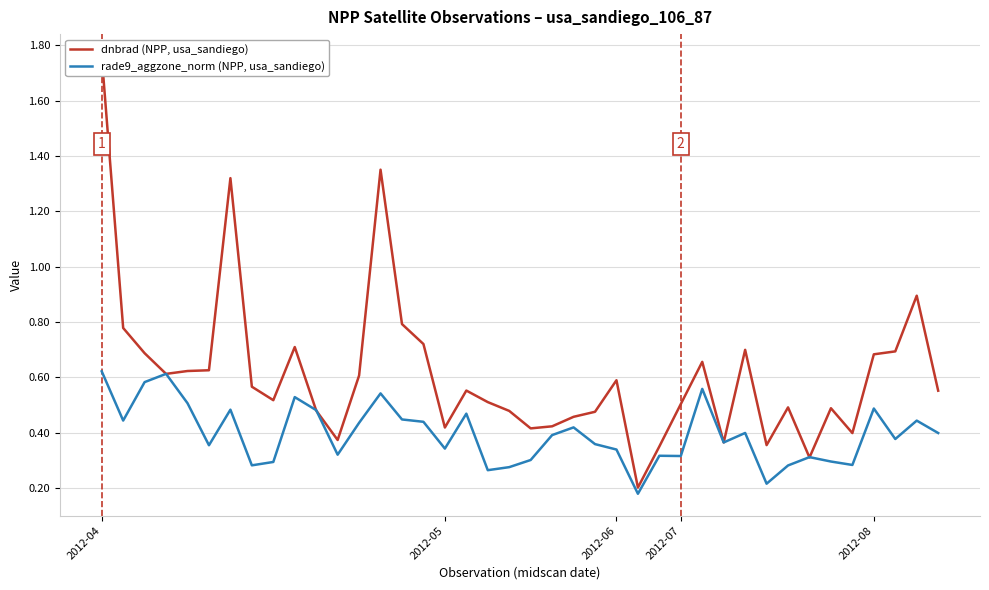

Reading left to right, transcribe all the data shown in this chart.

dnbrad (NPP, usa_sandiego): 1.8	0.8	0.7	0.6	0.6	0.6	1.3	0.6	0.5	0.7	0.5	0.4	0.6	1.4	0.8	0.7	0.4	0.6	0.5	0.5	0.4	0.4	0.5	0.5	0.6	0.2	0.4	0.5	0.7	0.4	0.7	0.4	0.5	0.3	0.5	0.4	0.7	0.7	0.9	0.6
rade9_aggzone_norm (NPP, usa_sandiego): 0.6	0.4	0.6	0.6	0.5	0.4	0.5	0.3	0.3	0.5	0.5	0.3	0.4	0.5	0.4	0.4	0.3	0.5	0.3	0.3	0.3	0.4	0.4	0.4	0.3	0.2	0.3	0.3	0.6	0.4	0.4	0.2	0.3	0.3	0.3	0.3	0.5	0.4	0.4	0.4